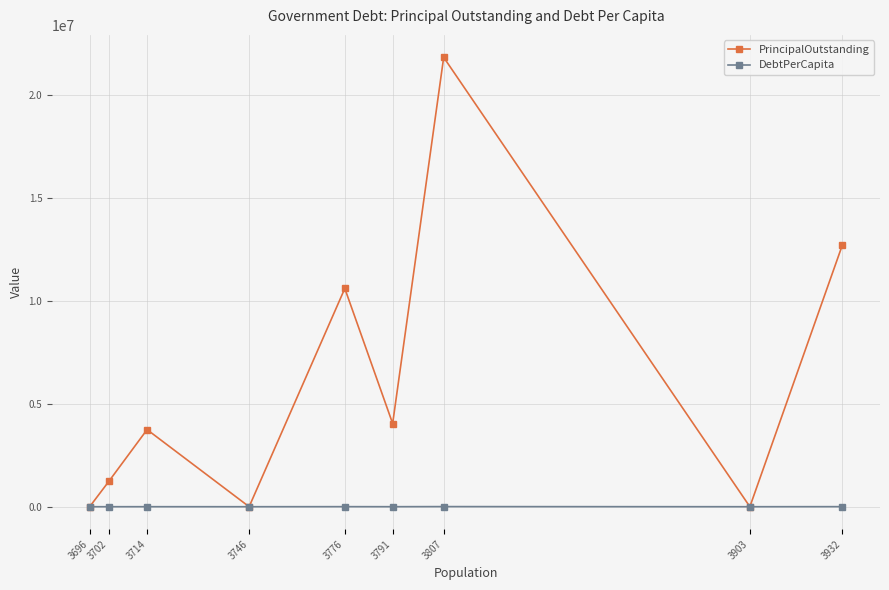

How many values in the DebtPerCapita series exceed 1008?

5